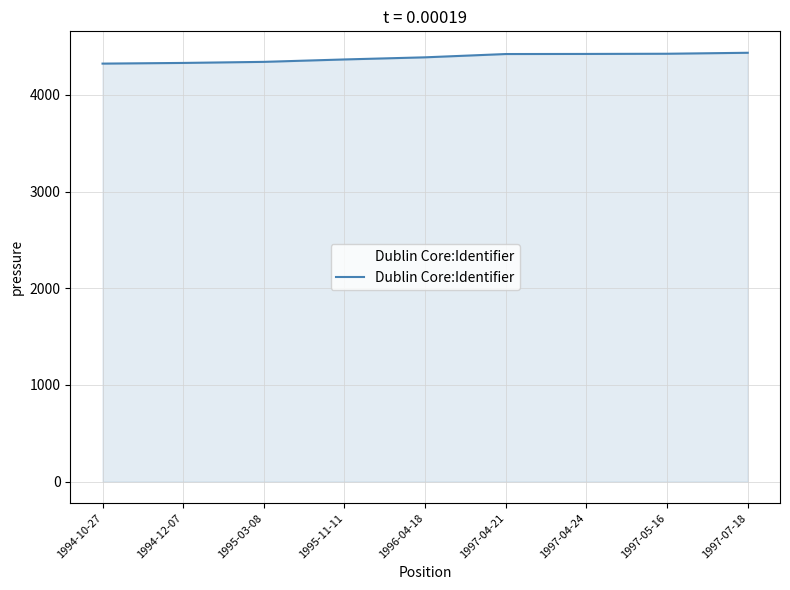

What is the ratio of the value at 1994-12-07 to the value at 1997-07-18?

1.0